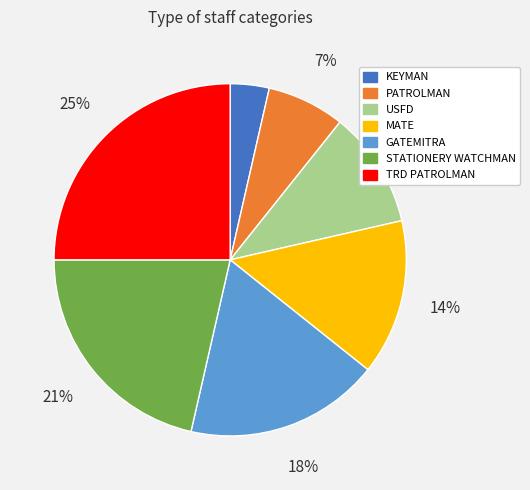

Does any single category account for the majority?

No